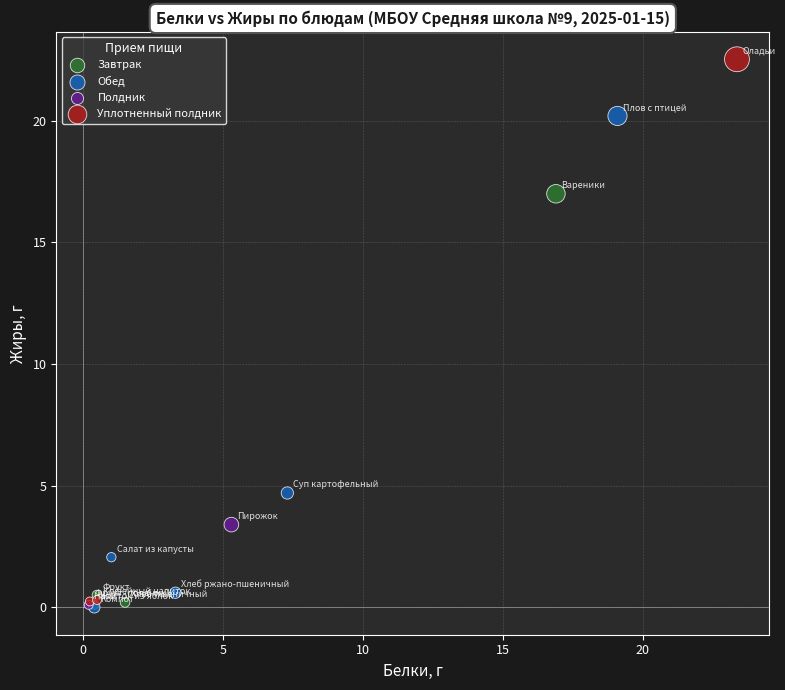

What are all the series names shown in the legend?

Завтрак, Обед, Полдник, Уплотненный полдник